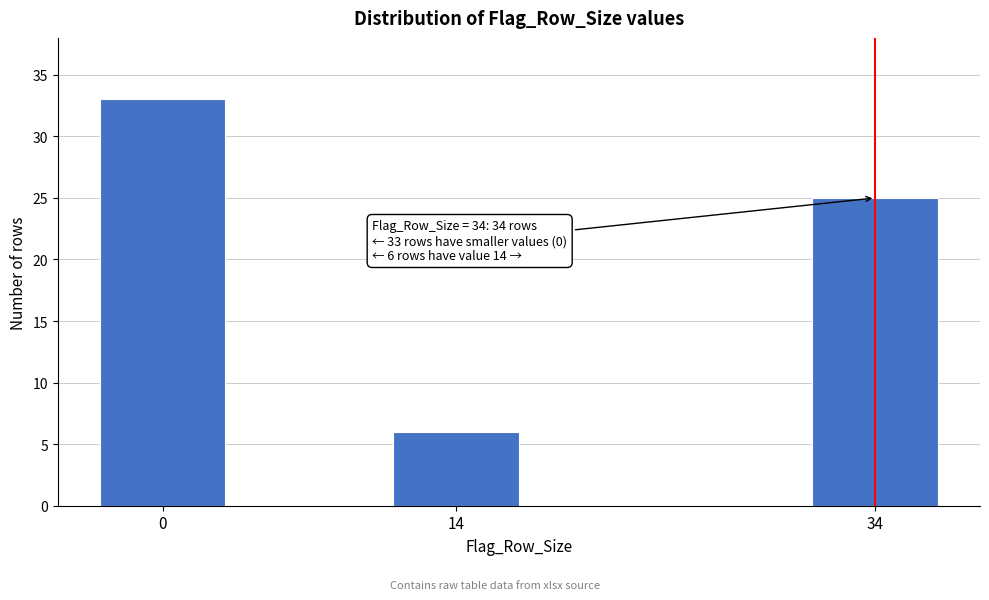

Reading left to right, extract all data points from this chart.

33	6	25